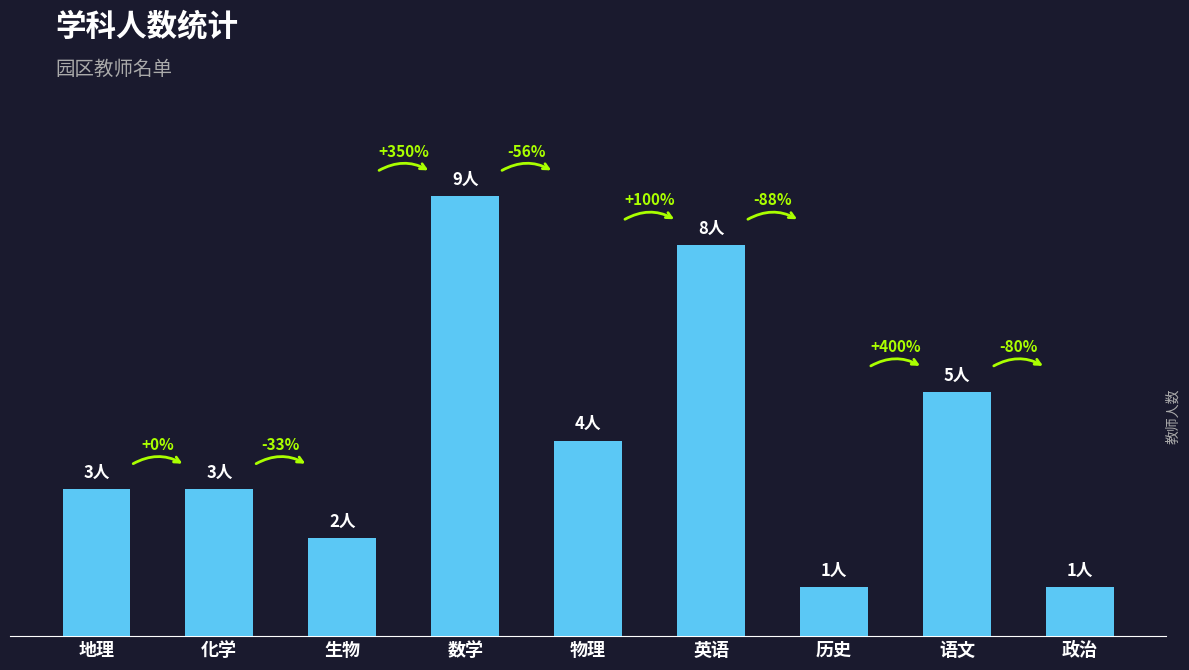

Does the chart contain stacked bars?

No